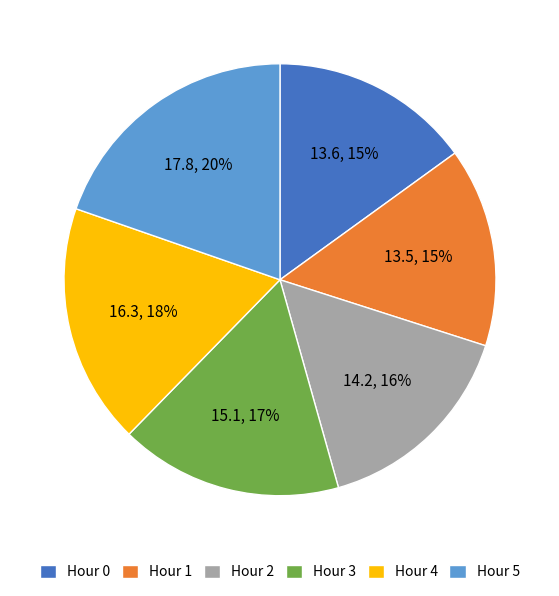

Do Hour 0 and Hour 2 together represent more than half of the pie?

No